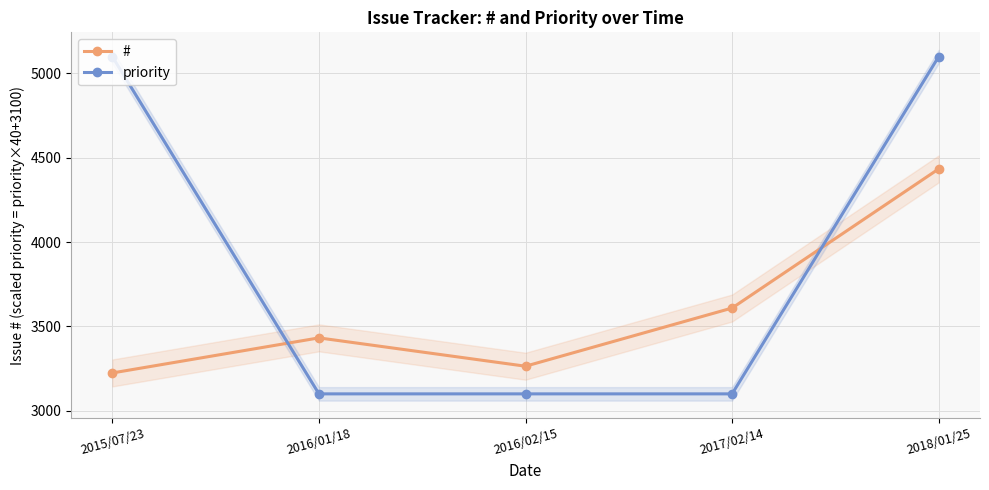

At how many categories does at least one series exceed 4717?

2